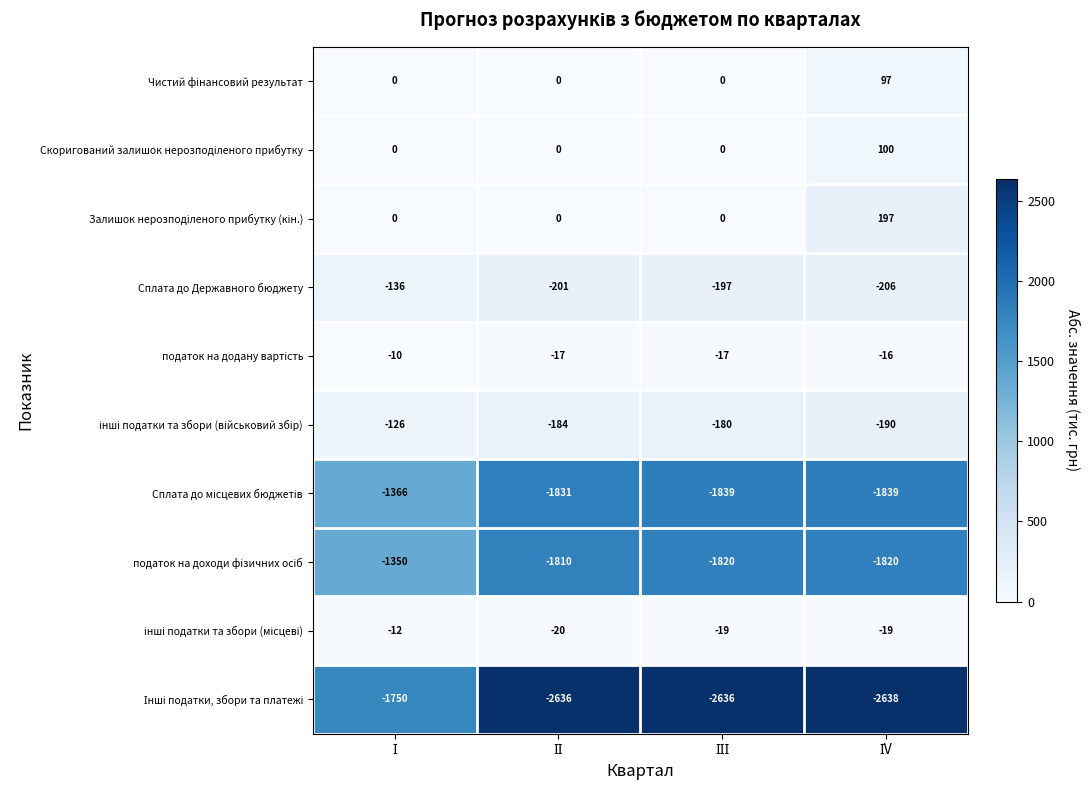

What is the smallest value displayed?

-2638